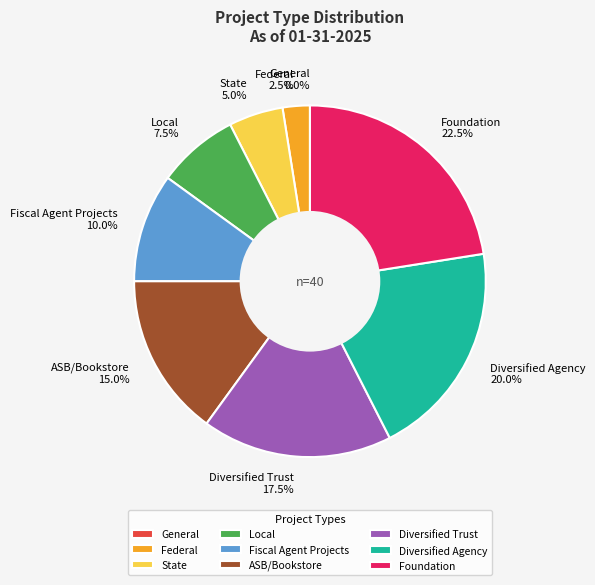

What is the change in value from General to Foundation?

+9